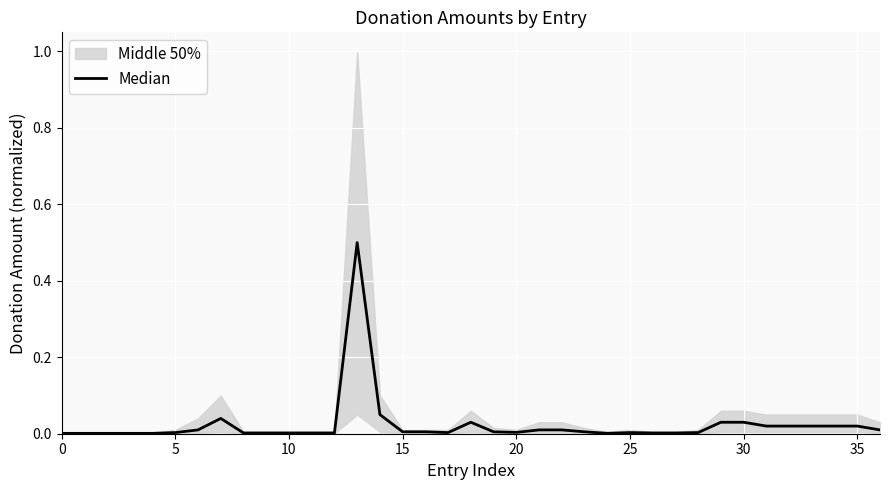

How many points are higher than both their immediate neighbors (excluding endpoints)?

4